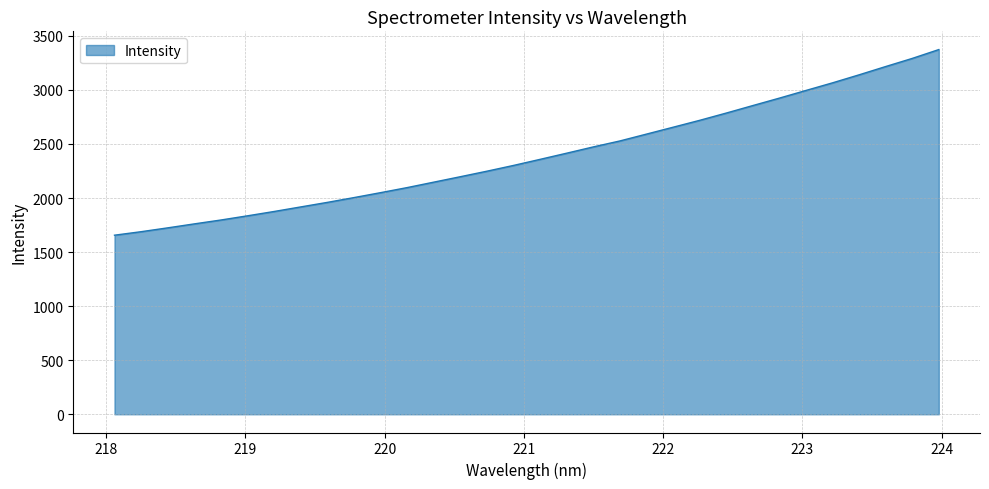

Does the chart display data point markers on the line(s)?

No